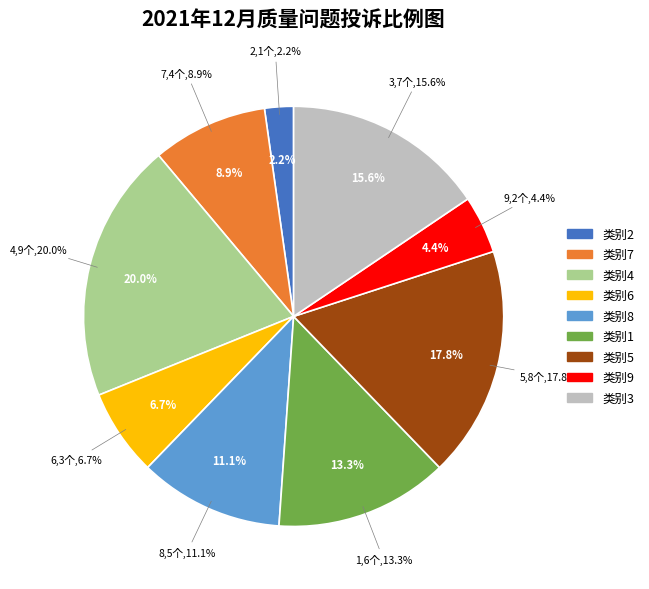

What is the ratio of the value at 6 to the value at 9?

1.5